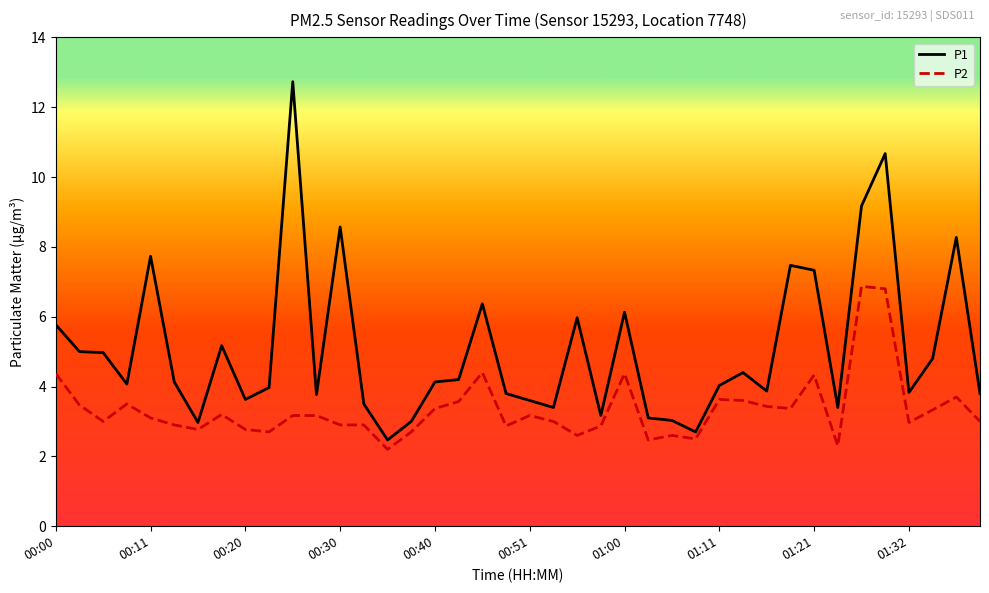

List the series in order of their overall mean, highest first.

P1, P2